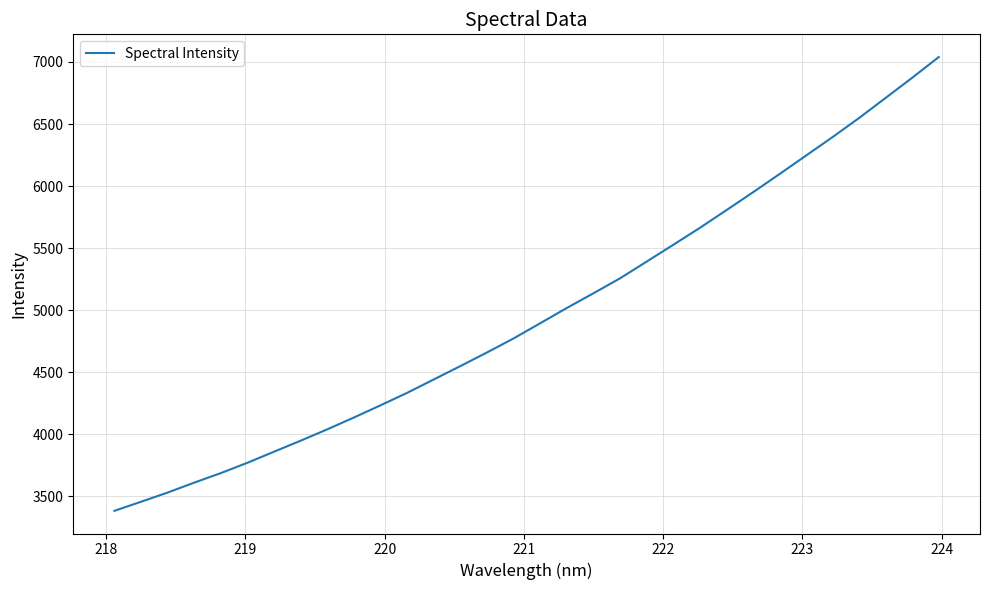

Does the chart have visible grid lines?

Yes